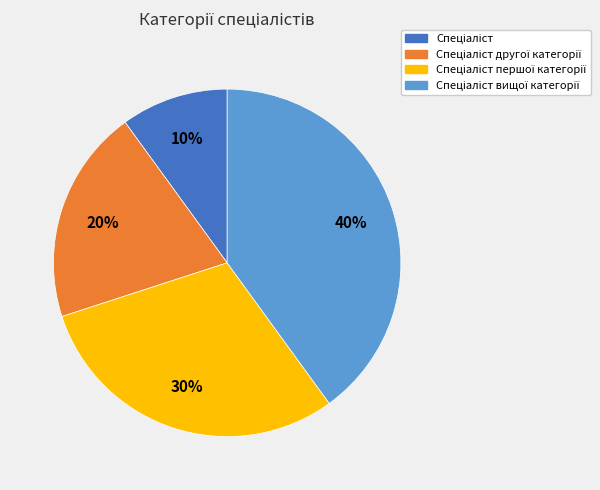

Does any single category account for the majority?

No